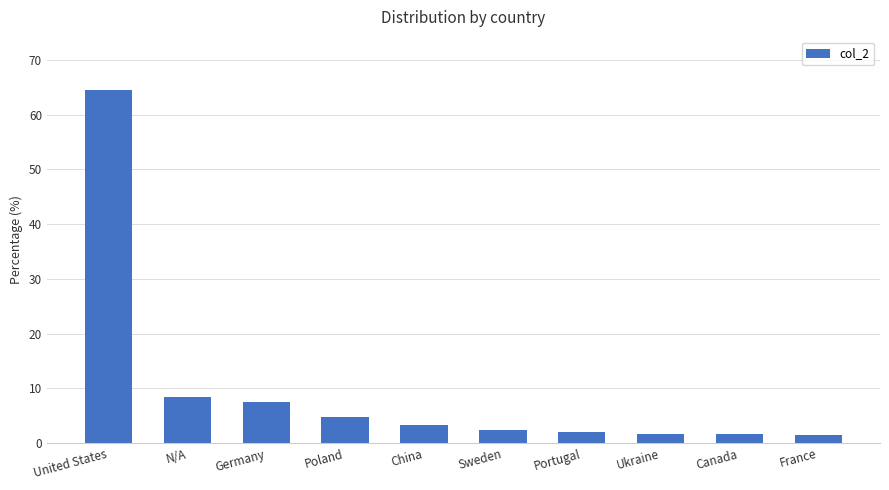

Where is the data nearest to the value 32?

N/A